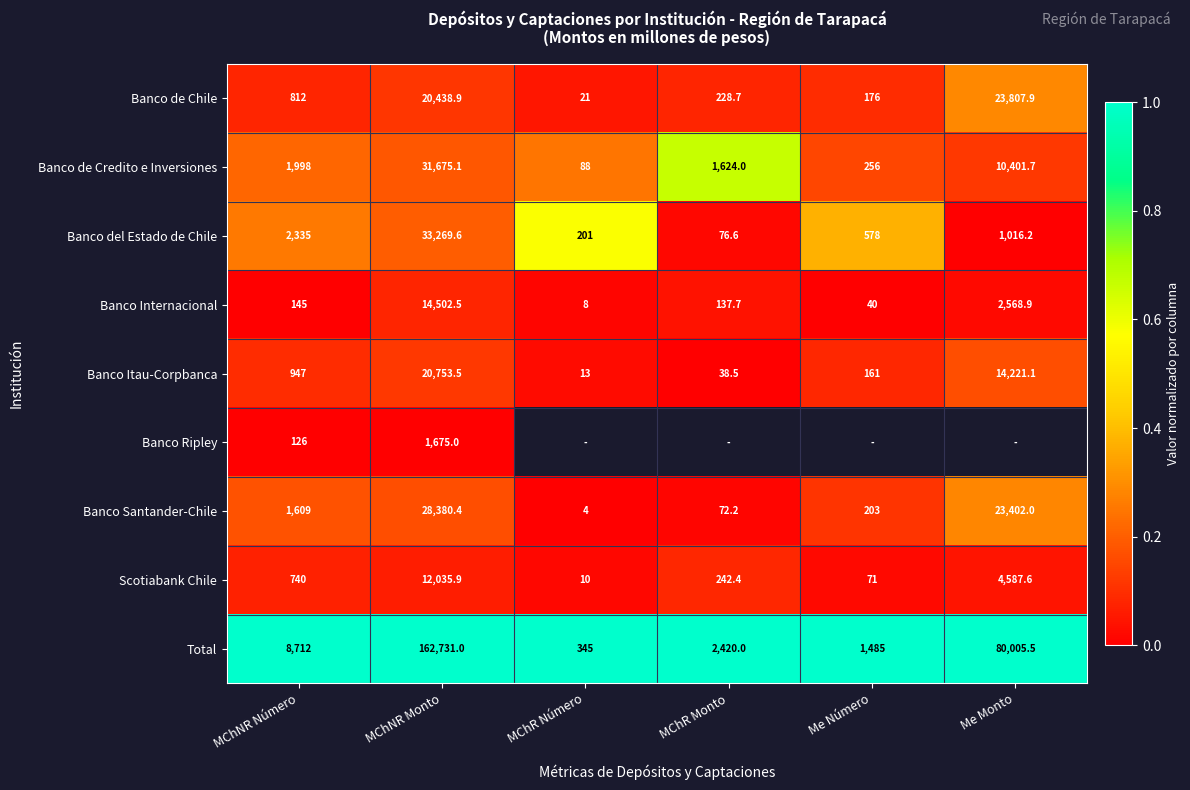

Rank the series at MChNR Monto from lowest to highest value.

Banco Ripley, Scotiabank Chile, Banco Internacional, Banco de Chile, Banco Itau-Corpbanca, Banco Santander-Chile, Banco de Credito e Inversiones, Banco del Estado de Chile, Total